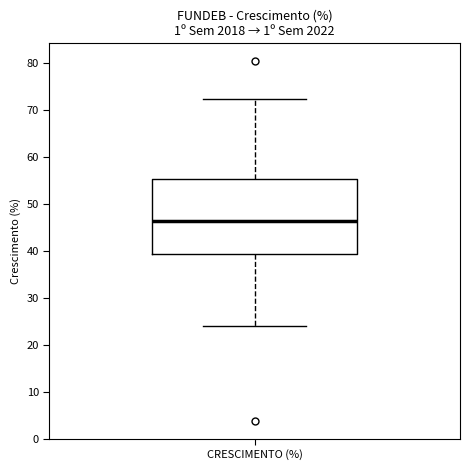

Read this box plot against the y-axis: the position of the median line, the range covered by the box, and the ends of both whiskers. The values are not printed on the chart, so give them approximately, as read against the axis.

median 46, box 39 to 55, whiskers 24 to 73